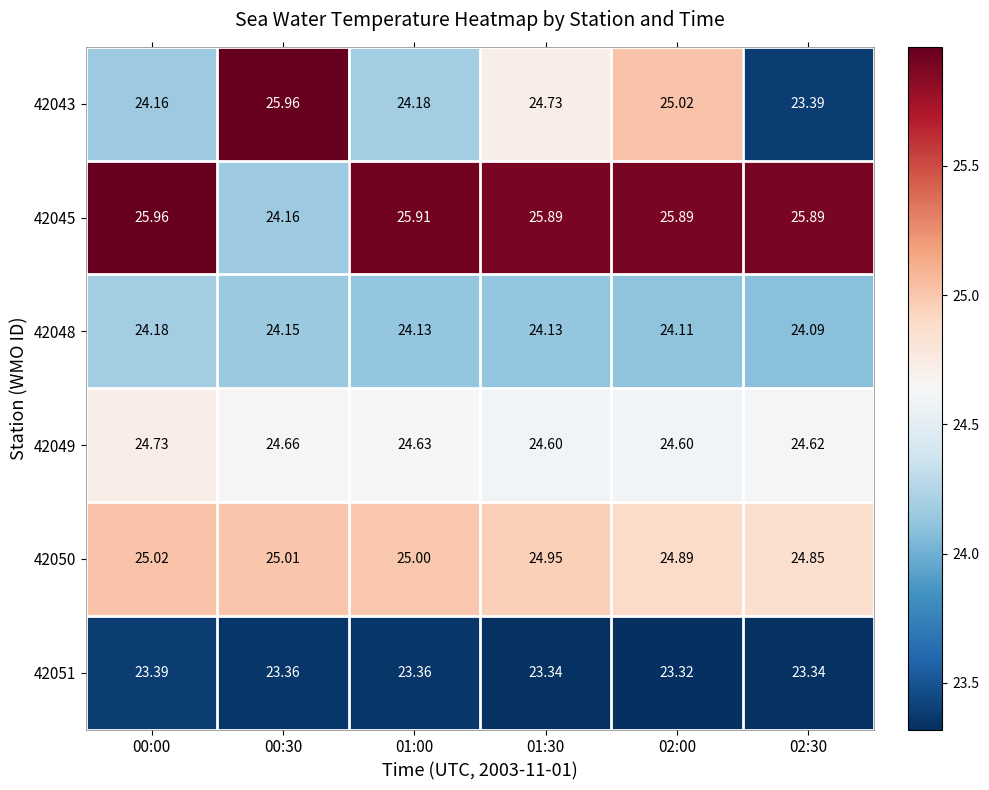

What is the greatest value displayed?

26.0